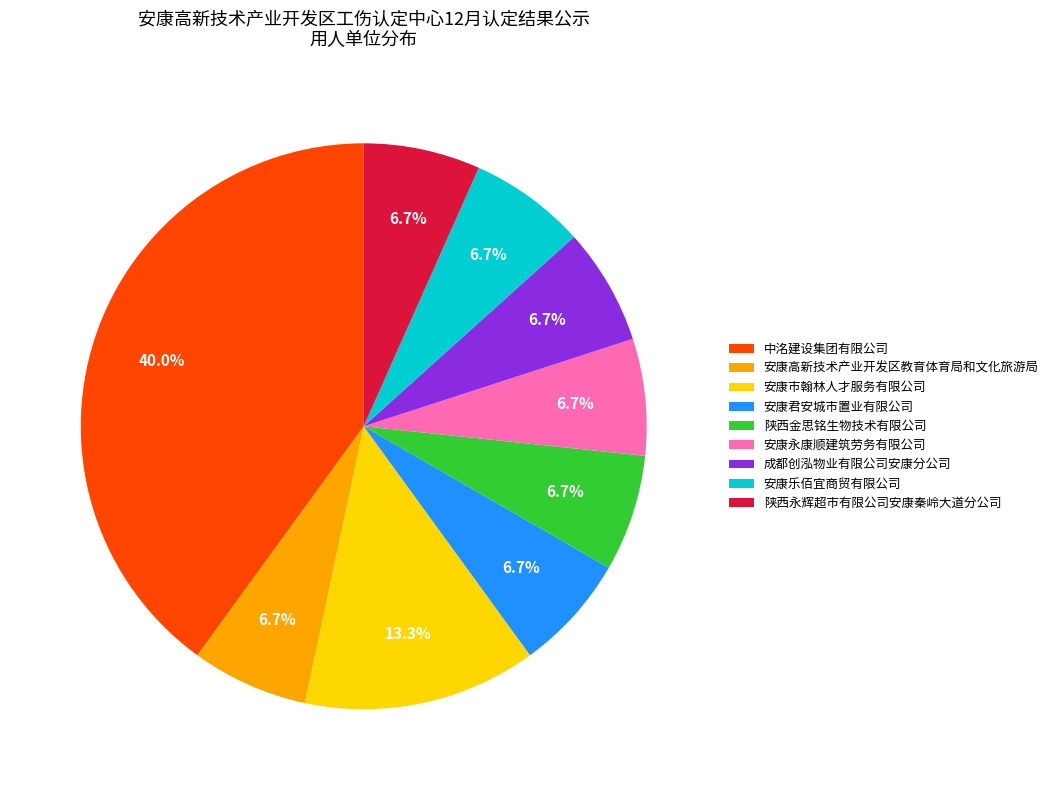

Count the number of slices in the pie.

9